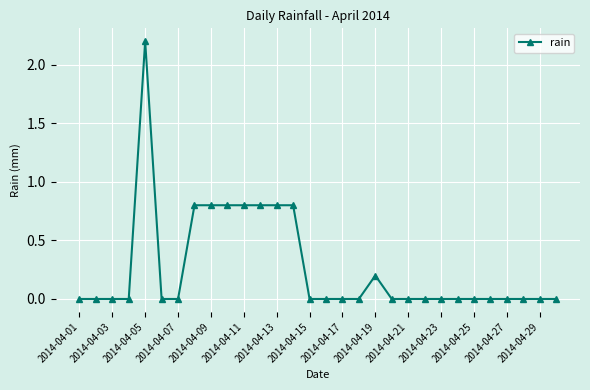

How many distinct data groups are displayed?

1